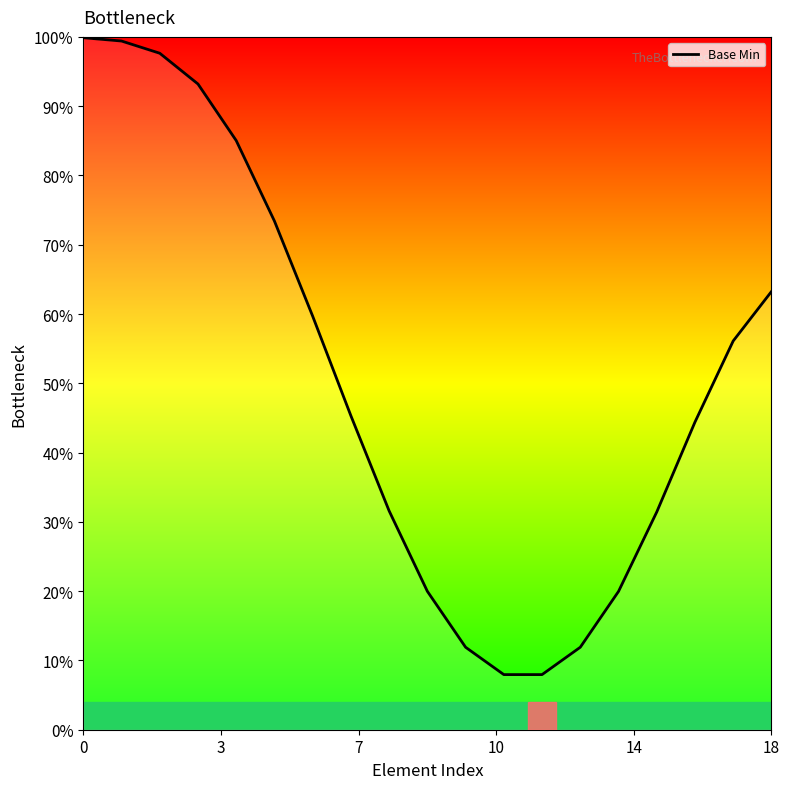

What is the greatest value displayed?

99.9